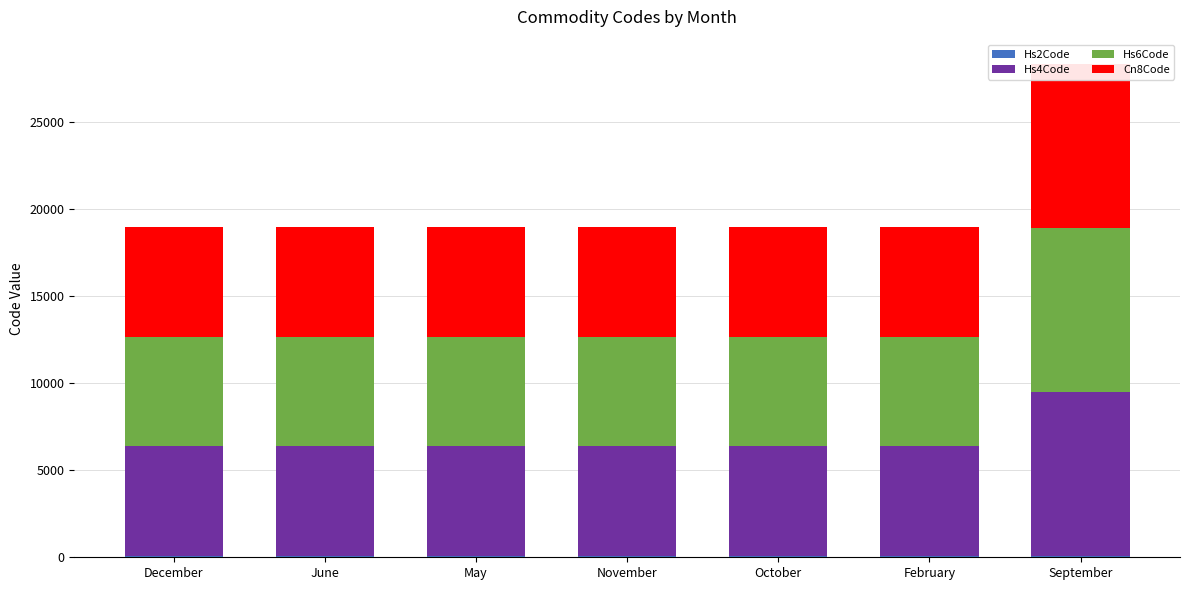

What is the label of the 2nd bar from the right?

February